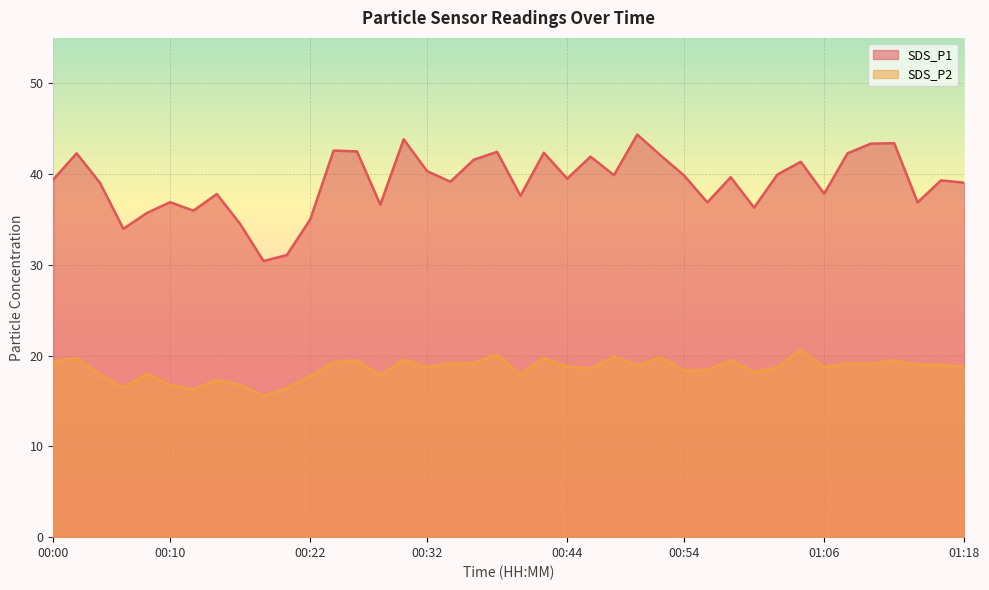

True or false: SDS_P2 and SDS_P1 cross at least once.

False